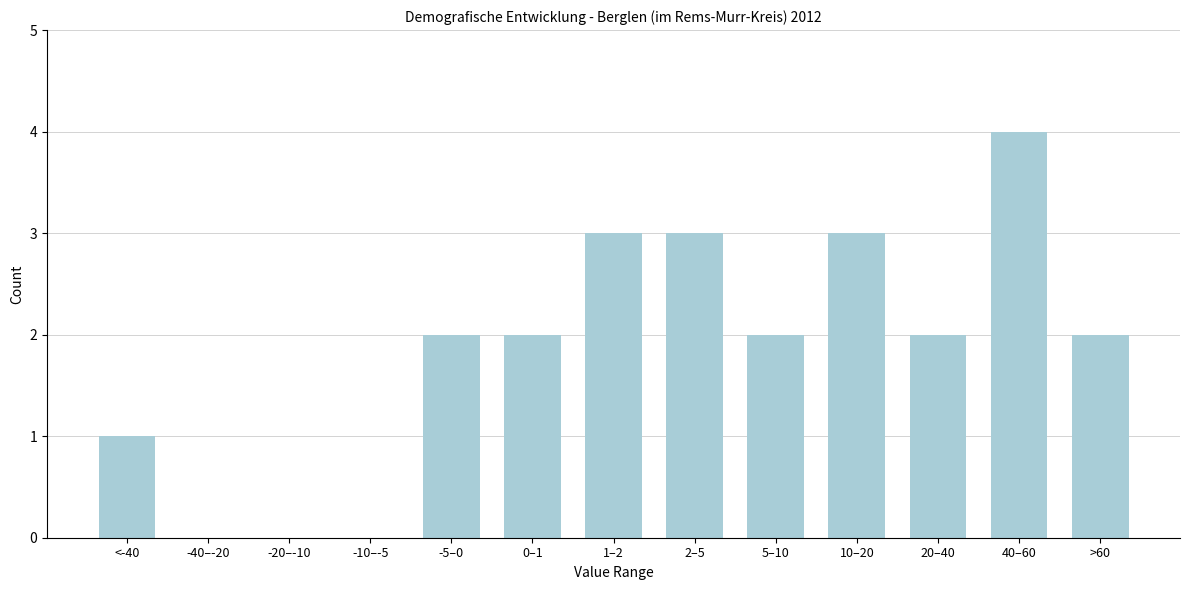

Reading left to right, extract all data points from this chart.

<-40=1	-40–-20=0	-20–-10=0	-10–-5=0	-5–0=2	0–1=2	1–2=3	2–5=3	5–10=2	10–20=3	20–40=2	40–60=4	>60=2